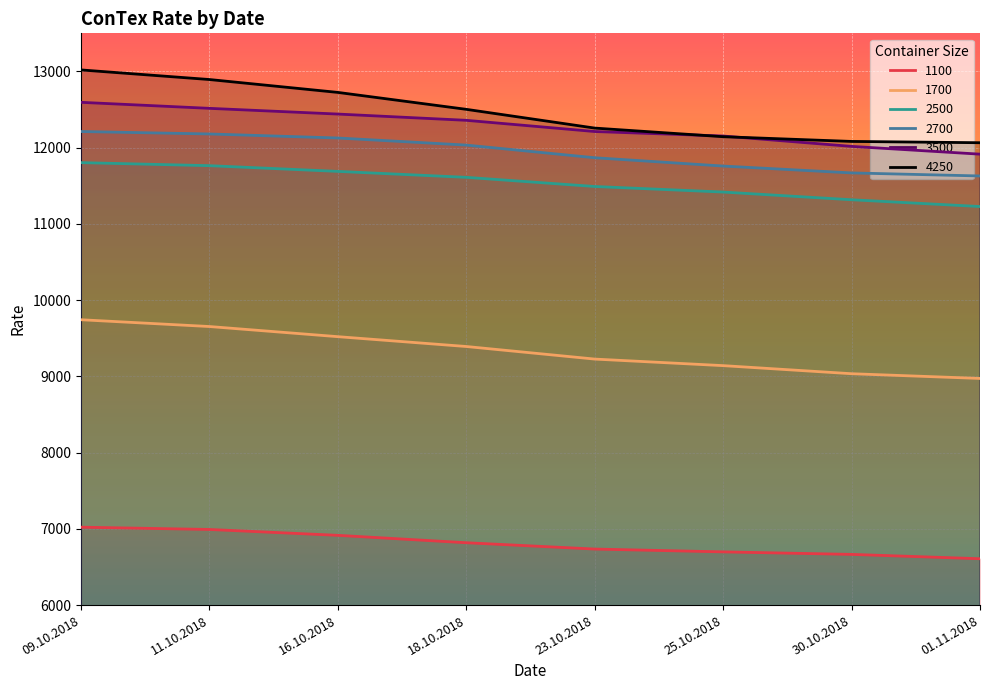

Reading left to right, transcribe all the data shown in this chart.

1100: 7022	6992	6915	6818	6735	6698	6665	6608
1700: 9743	9654	9521	9392	9227	9141	9035	8973
2500: 11804	11764	11689	11611	11491	11418	11317	11228
2700: 12212	12180	12127	12034	11868	11759	11669	11629
3500: 12595	12516	12441	12359	12212	12153	12017	11915
4250: 13020	12894	12725	12503	12257	12144	12082	12065